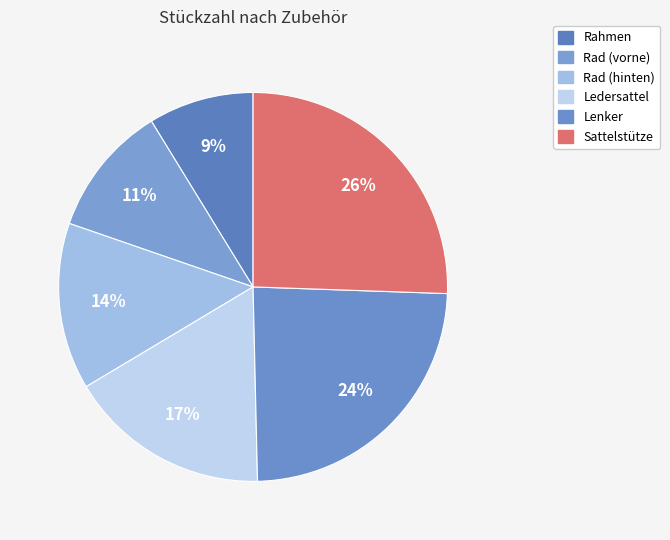

Count the number of slices in the pie.

6